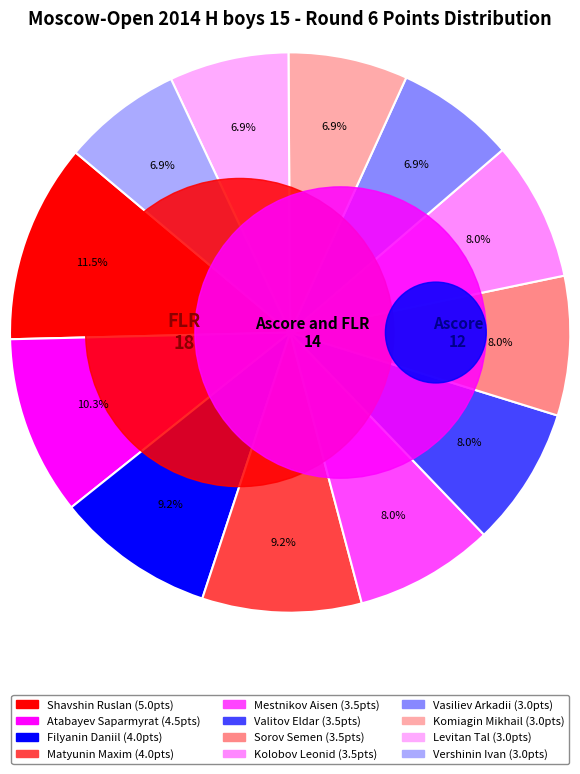

Combined, do Shavshin Ruslan and Sorov Semen account for over 50%?

No